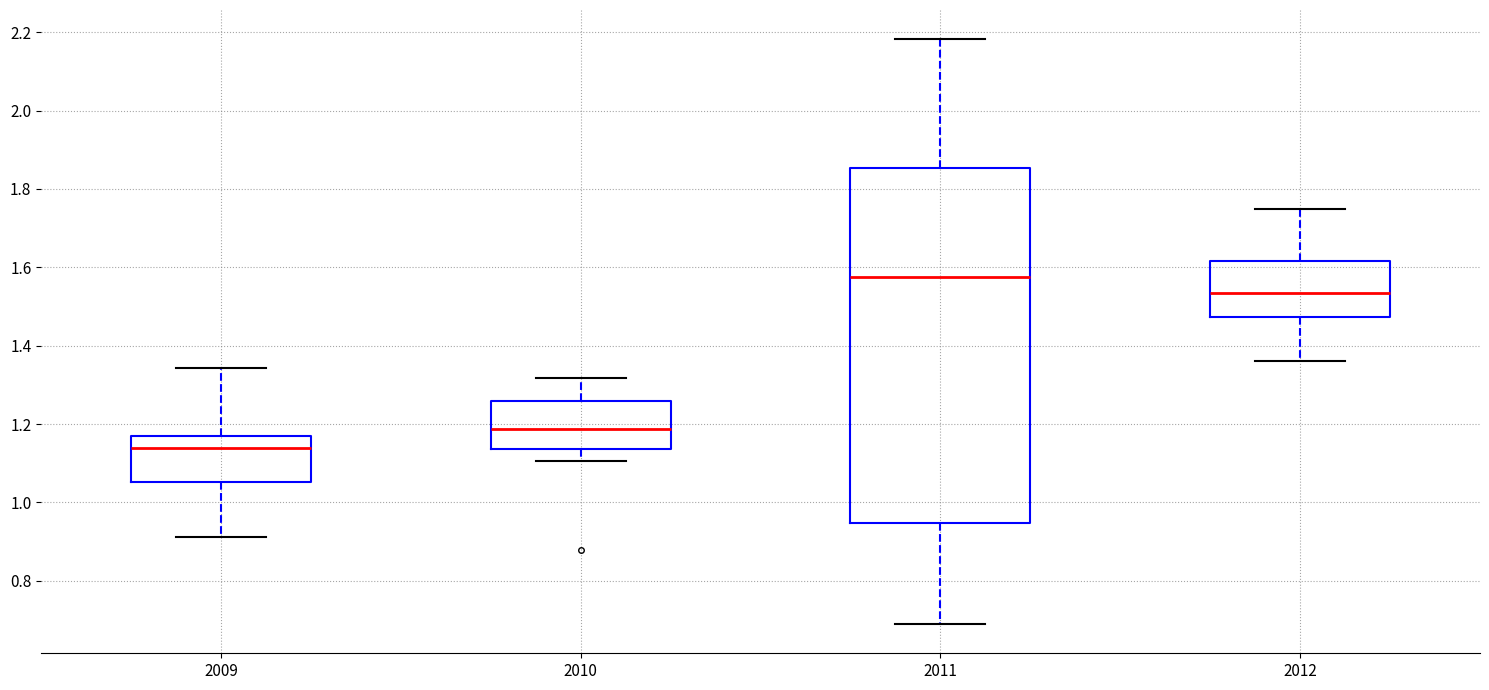

Where does the median line of the box at x = 2009 sit on the y-axis? The values are not printed on the chart, so give them approximately, as read against the axis.

1.14